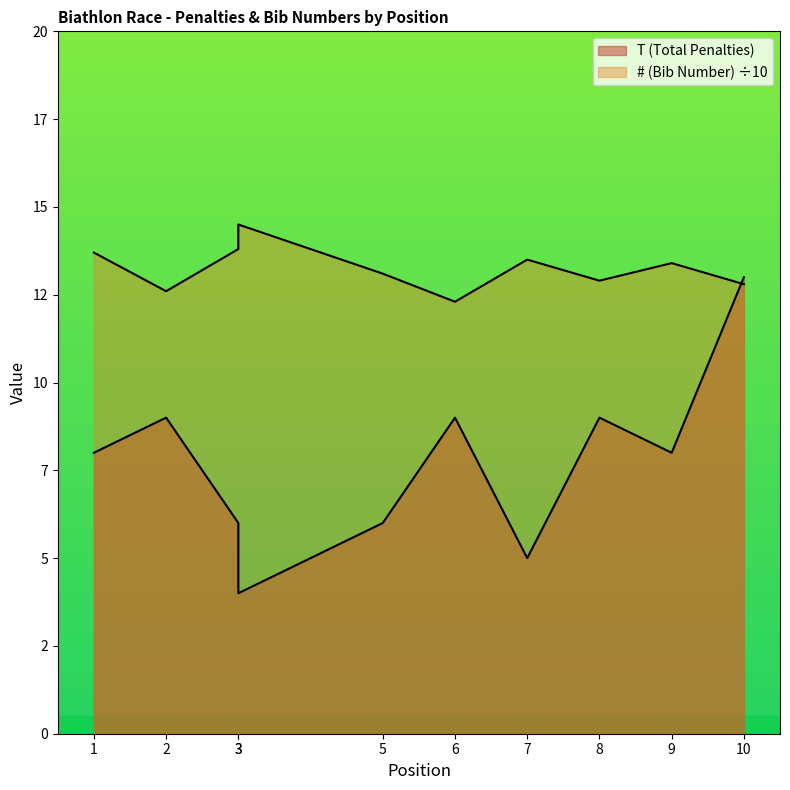

How many data points does each series have?

10